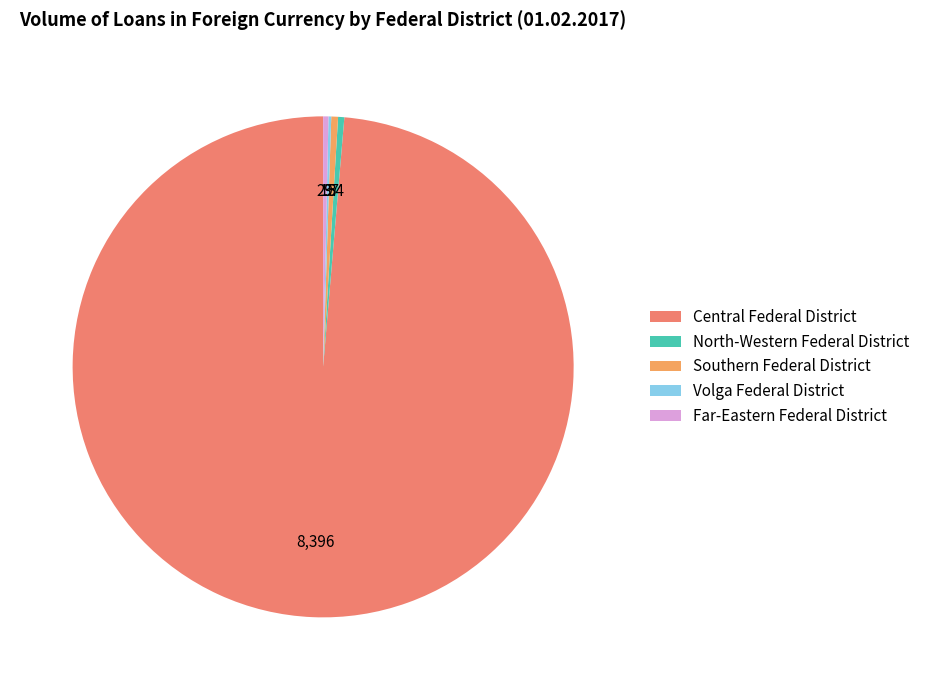

What portion of the pie excludes Central Federal District?

1.4%